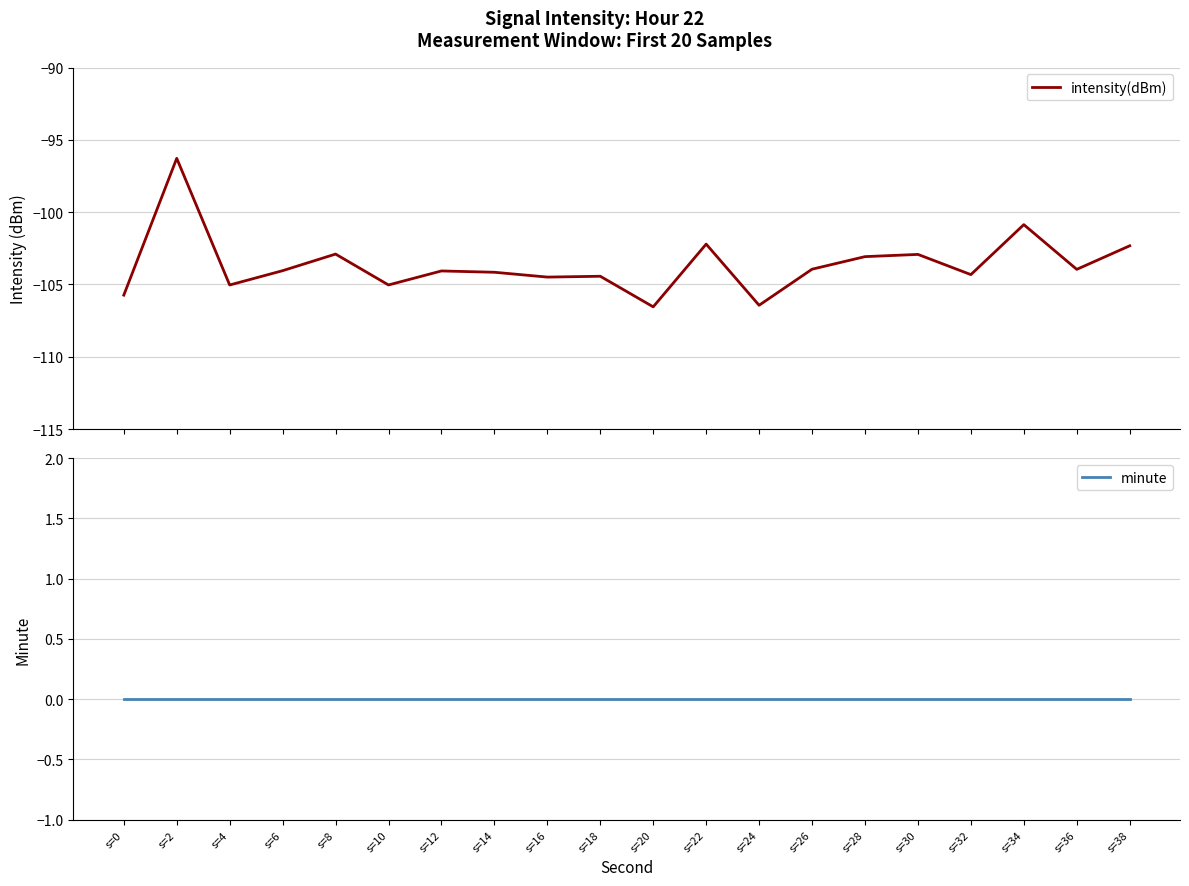

Between s=28 and s=32, which series saw the biggest shift?

intensity(dBm)